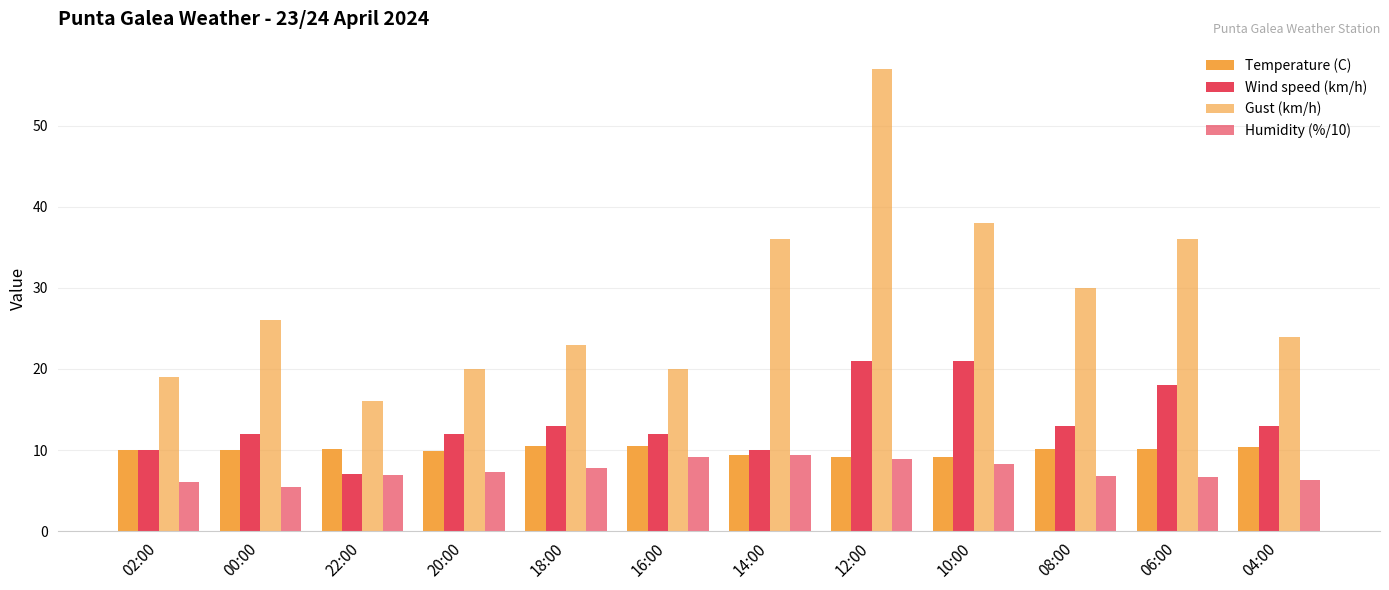

What is the value of the Temperature (C) bar at the 12th from the left?

10.4